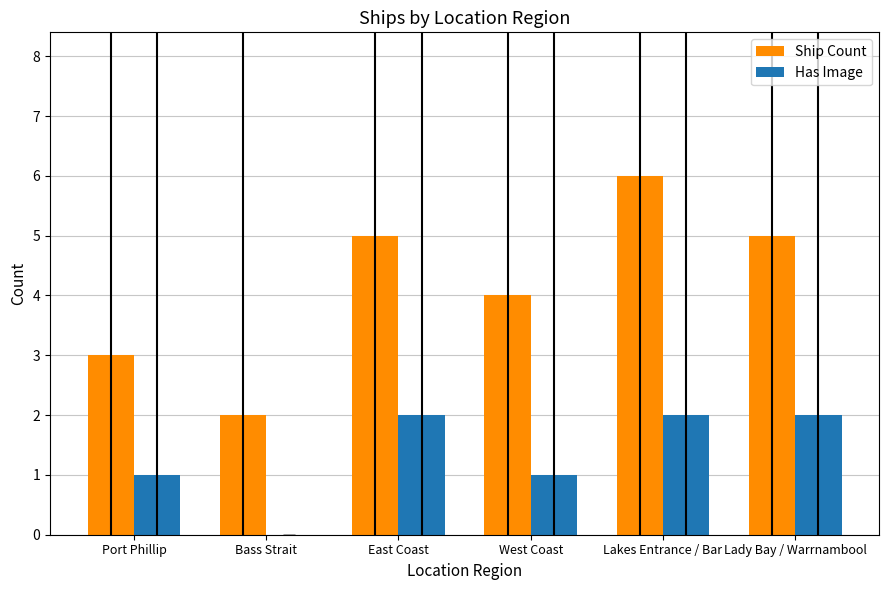

Which series changed the most between West Coast and Lakes Entrance / Bar?

Ship Count